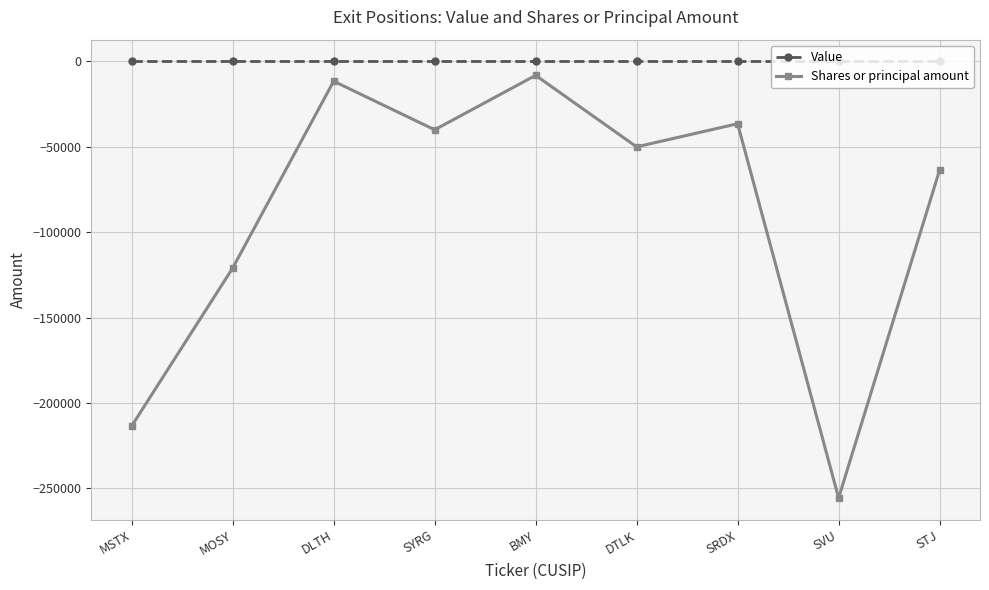

Which series has the widest spread of values?

Shares or principal amount